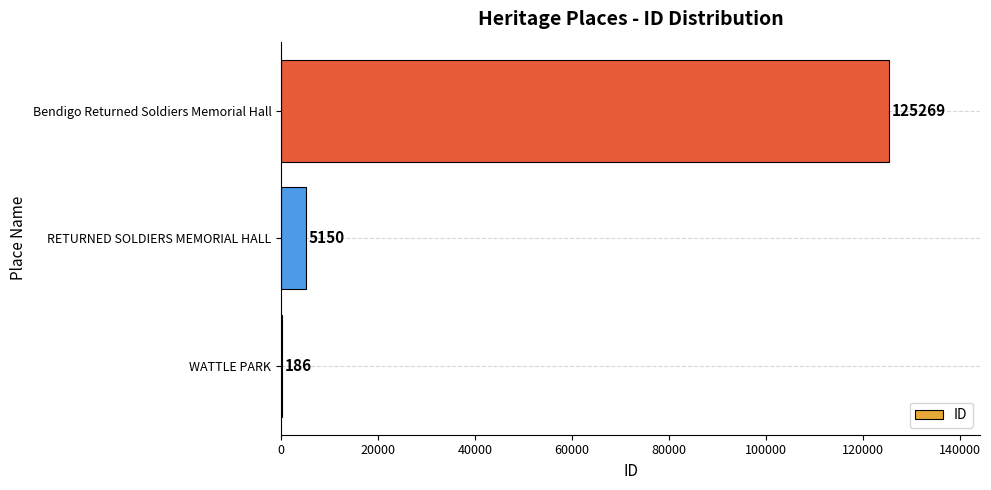

How many categories are shown in the chart?

3